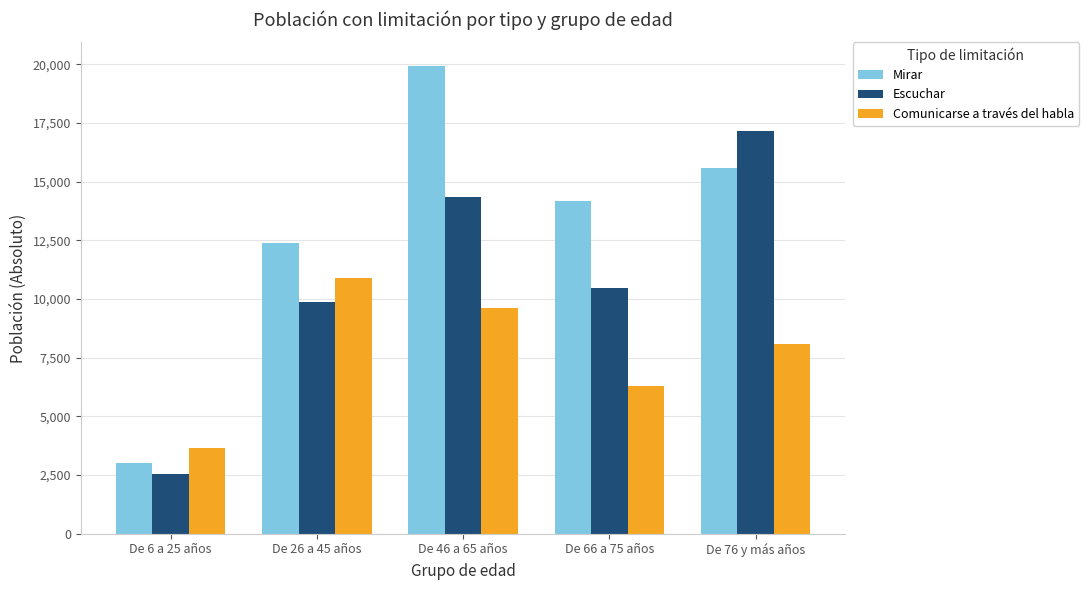

At which category does the chart reach its minimum across all series?

De 6 a 25 años